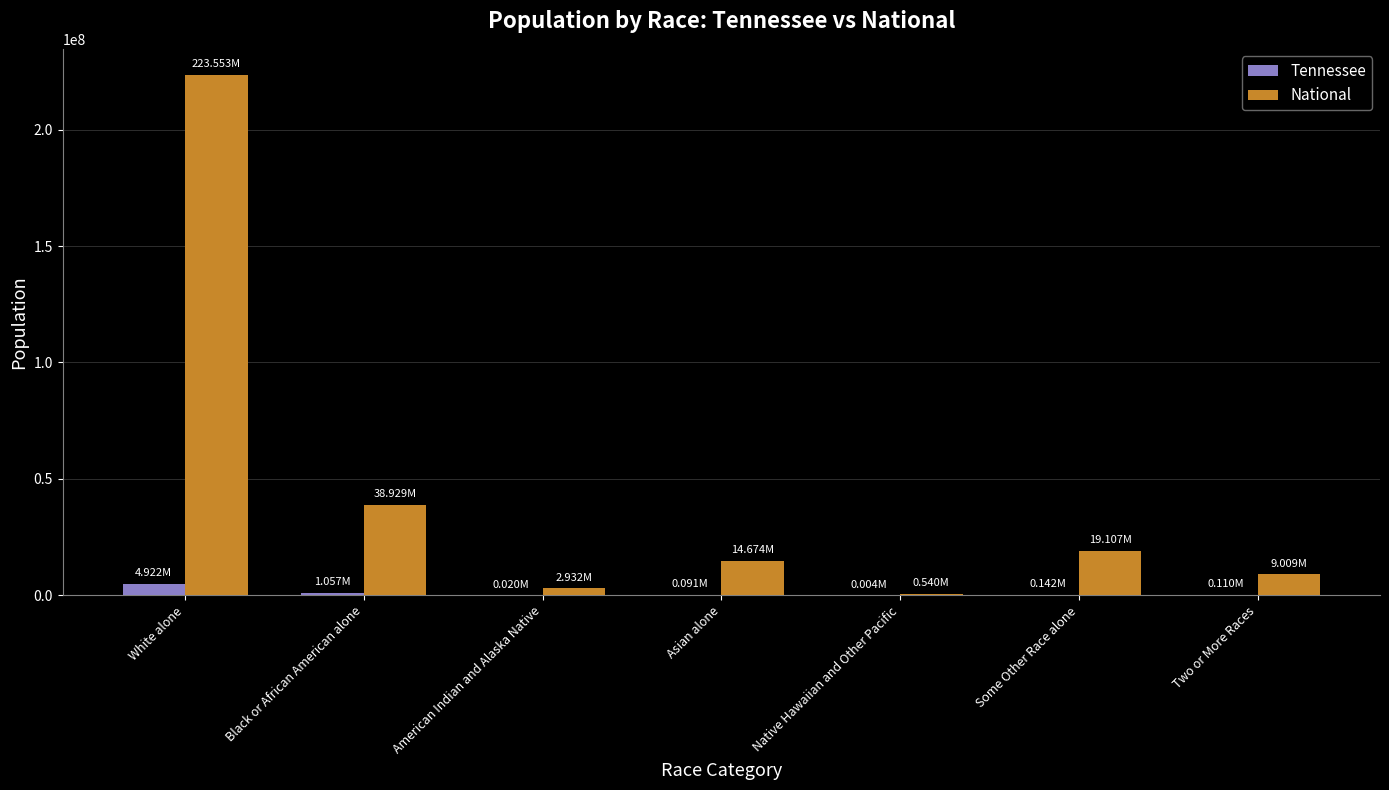

What is the sum of all National values?

308745538